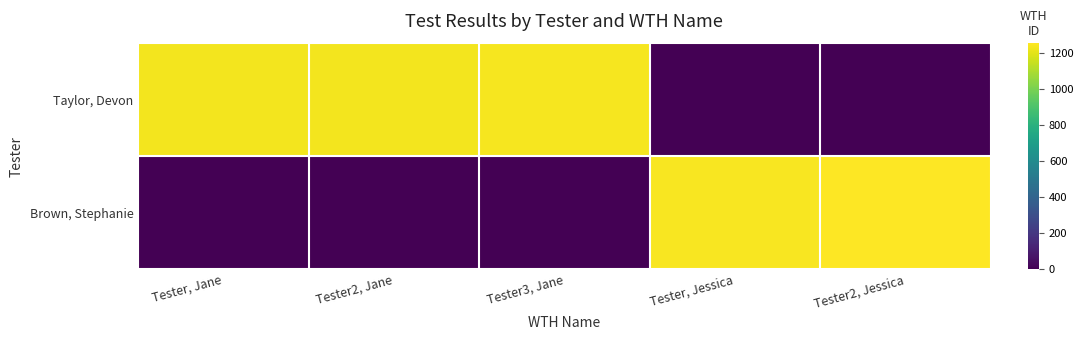

What is the total value across all series at Tester3, Jane?

1236